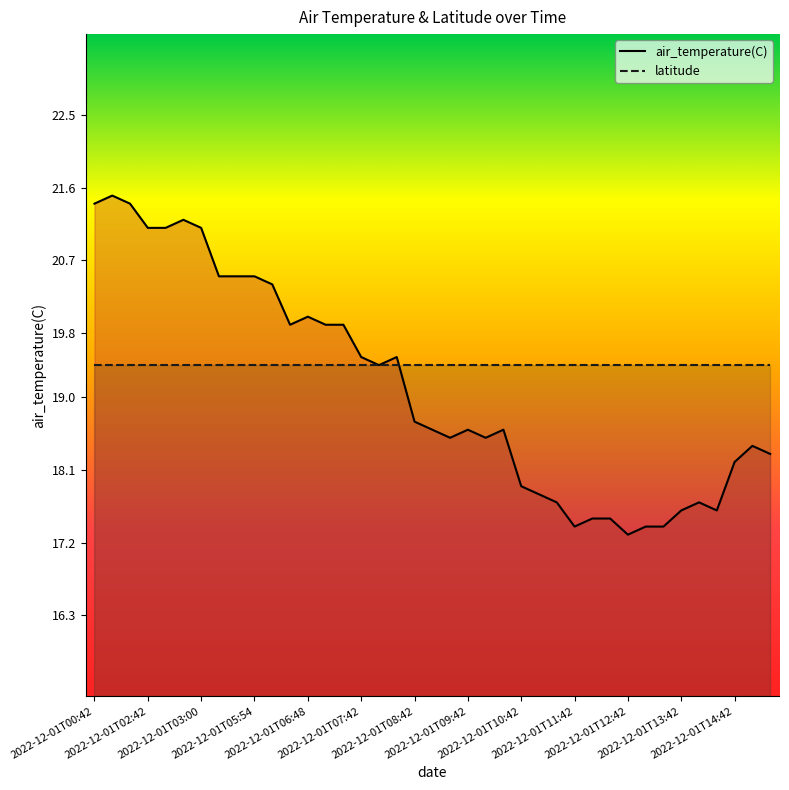

What is the minimum value shown in the chart?

17.3